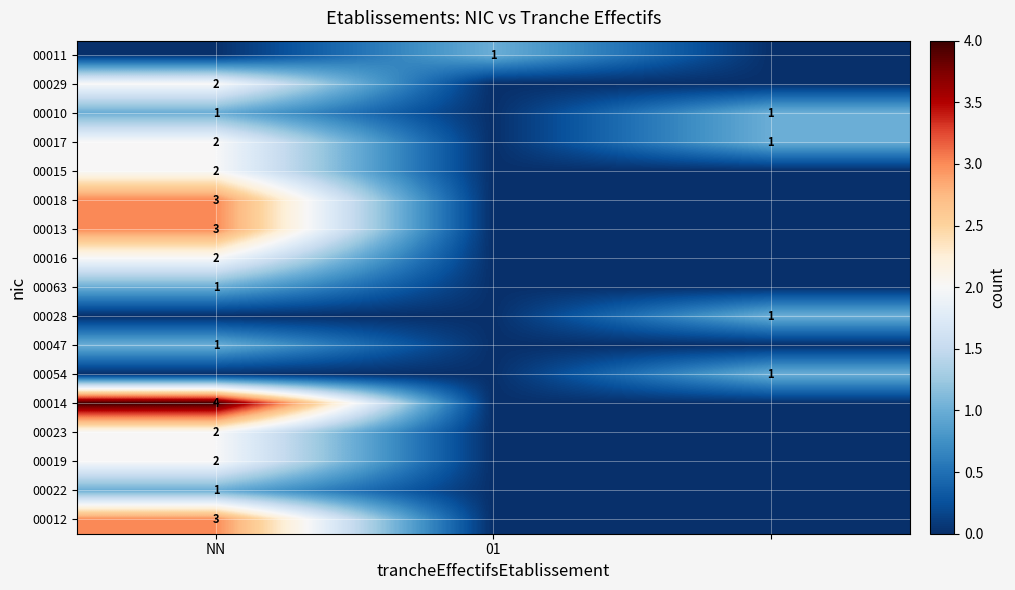

True or false: 00019 has a value of 3 at NN.

False